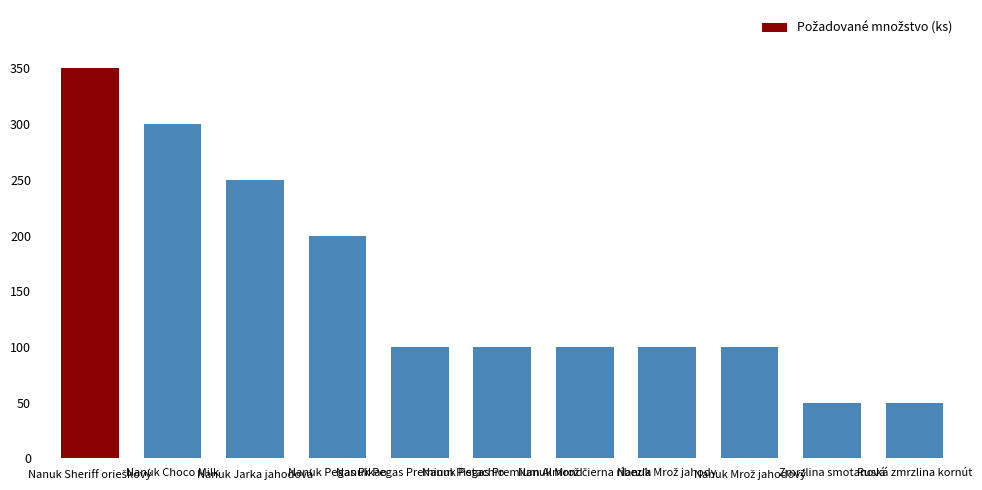

At which label is the value closest to 200?

Nanuk Pegas Pikao